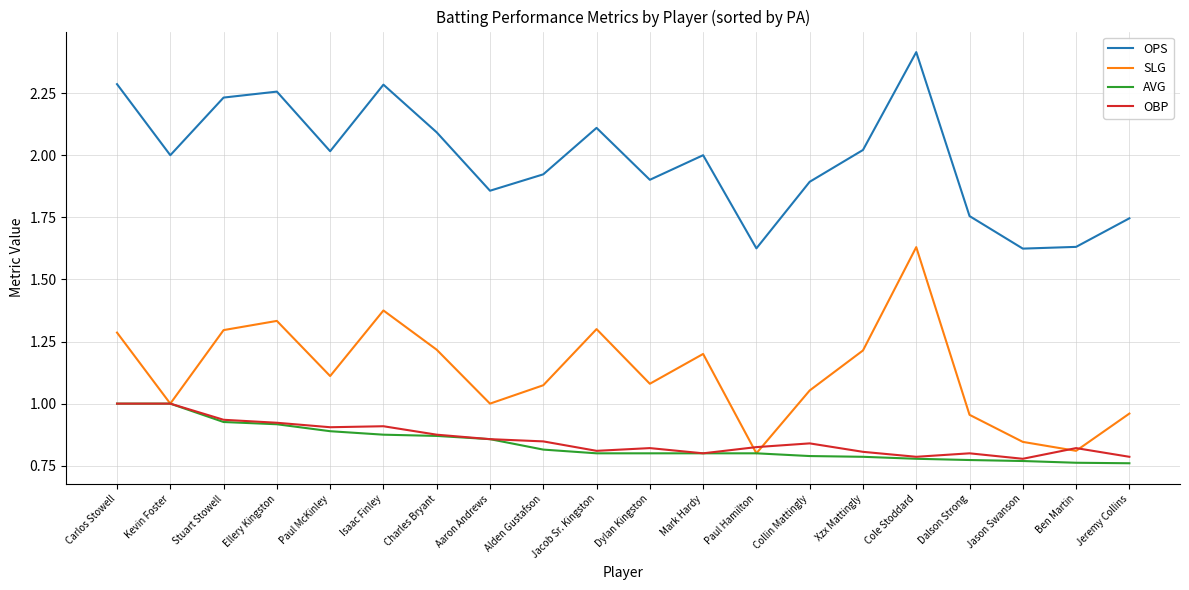

How many OBP values are between 0 and 1?

20